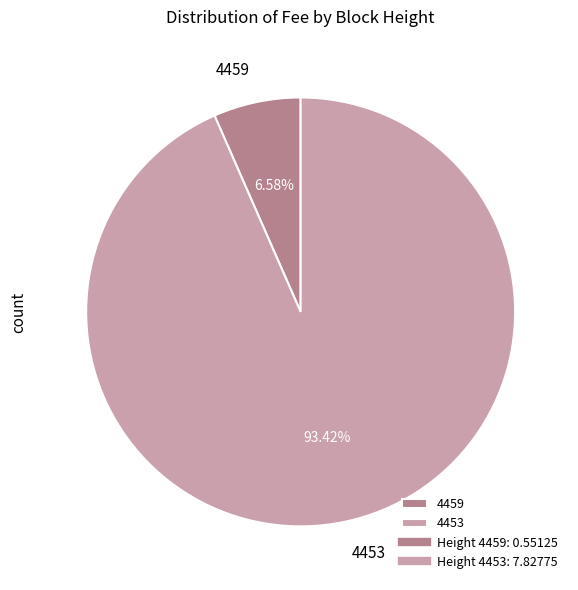

How many segments does this pie chart have?

2